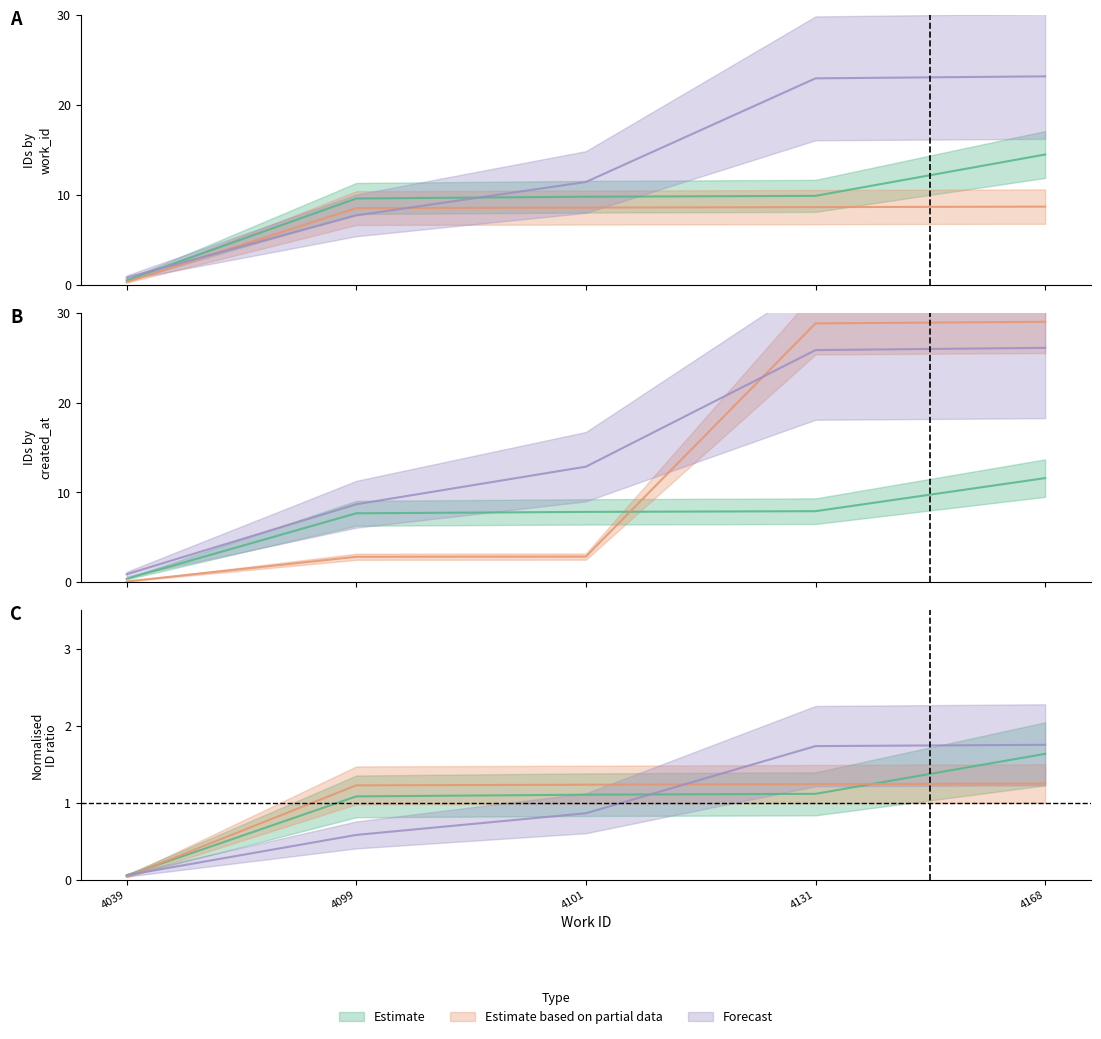

True or false: Estimate has more than 0 points higher than both neighbors.

False